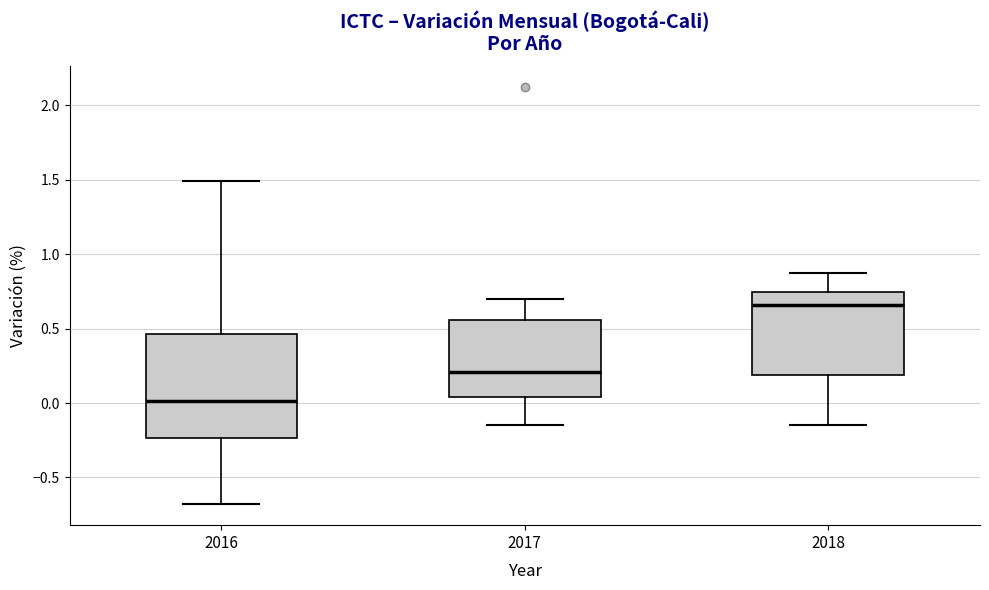

Where is the upper edge of the box at x = 2018 on the y-axis? The values are not printed on the chart, so give them approximately, as read against the axis.

0.75